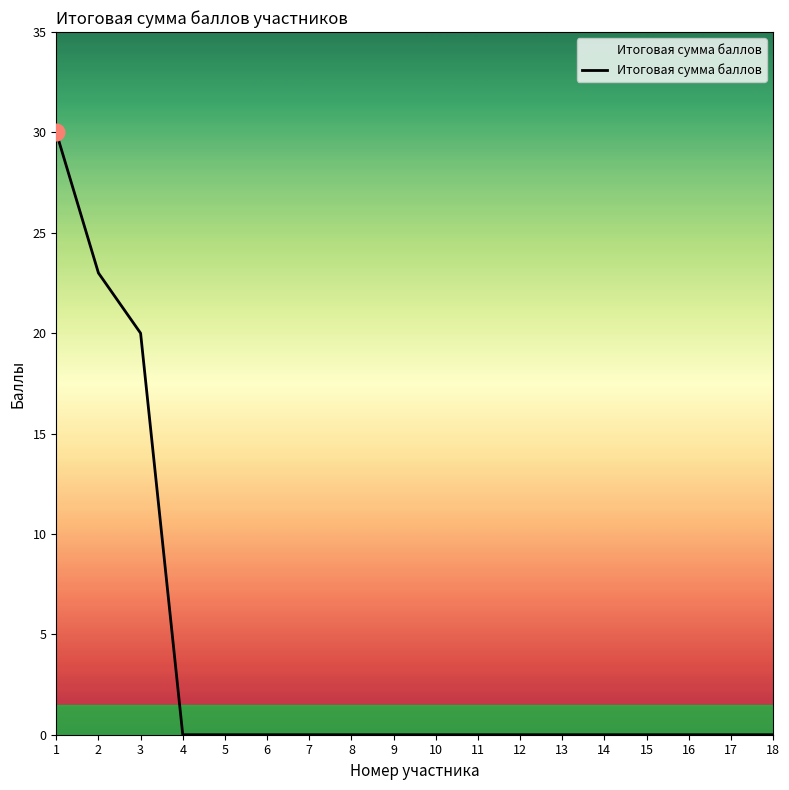

How many categories are shown in the chart?

18